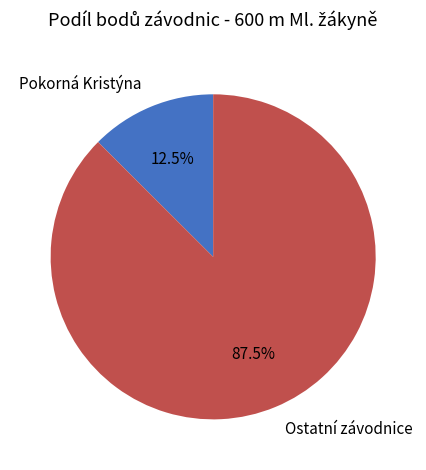

Is there any slice that represents more than half of the pie?

Yes